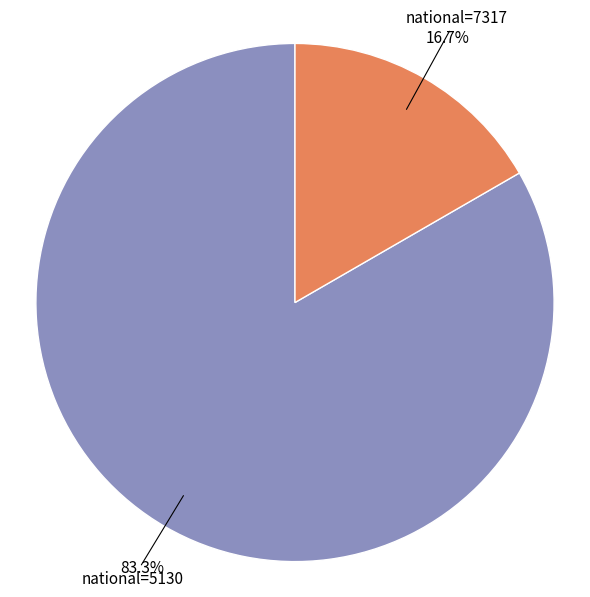

Does any single category account for the majority?

Yes